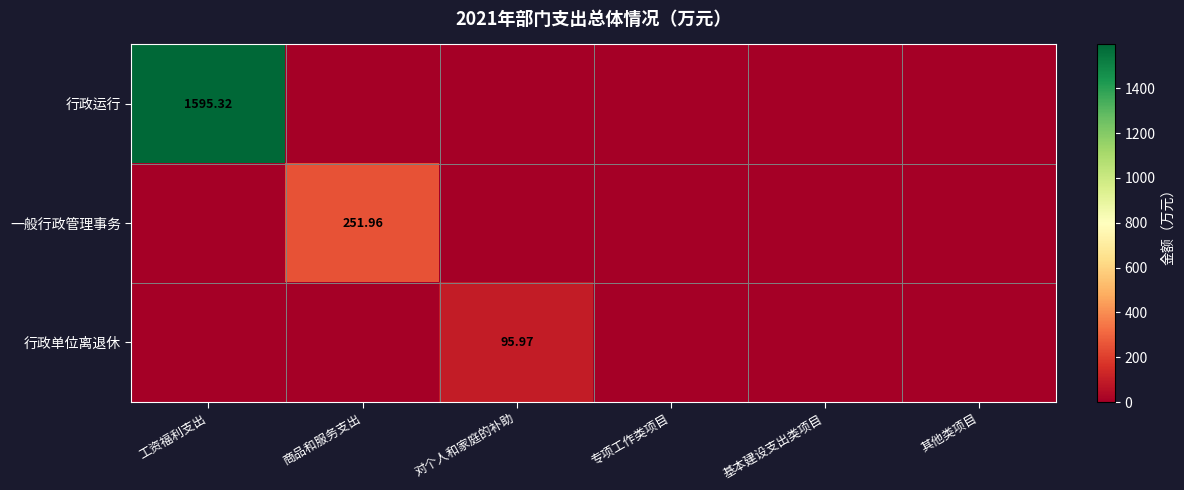

At which category is the sum across all series the highest?

工资福利支出